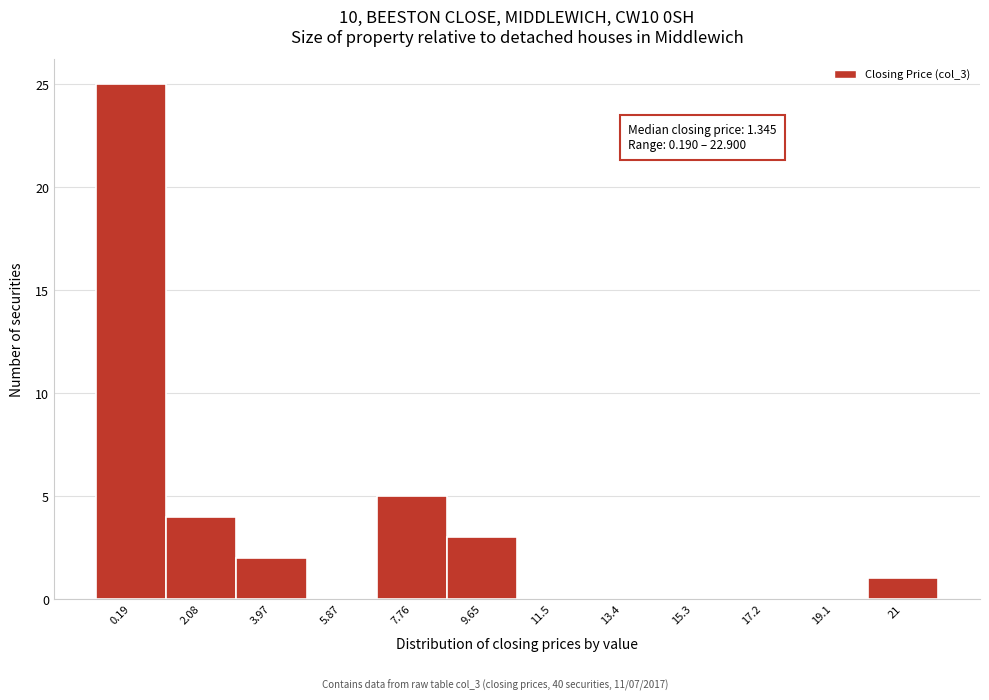

Reading left to right, transcribe all the data shown in this chart.

0.19=25	2.08=4	3.97=2	5.87=0	7.76=5	9.65=3	11.5=0	13.4=0	15.3=0	17.2=0	19.1=0	21=1